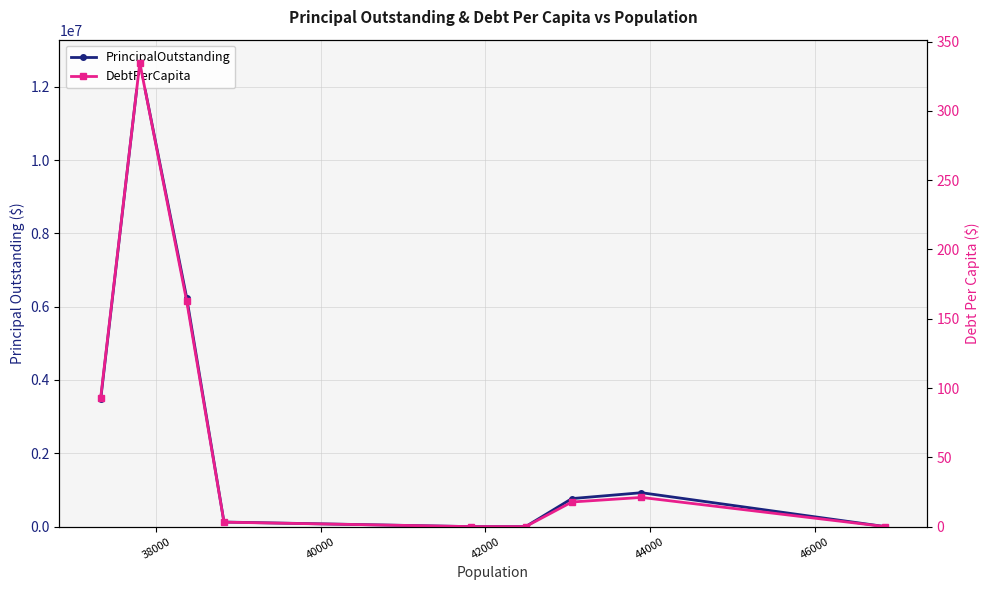

How many distinct data groups are displayed?

2